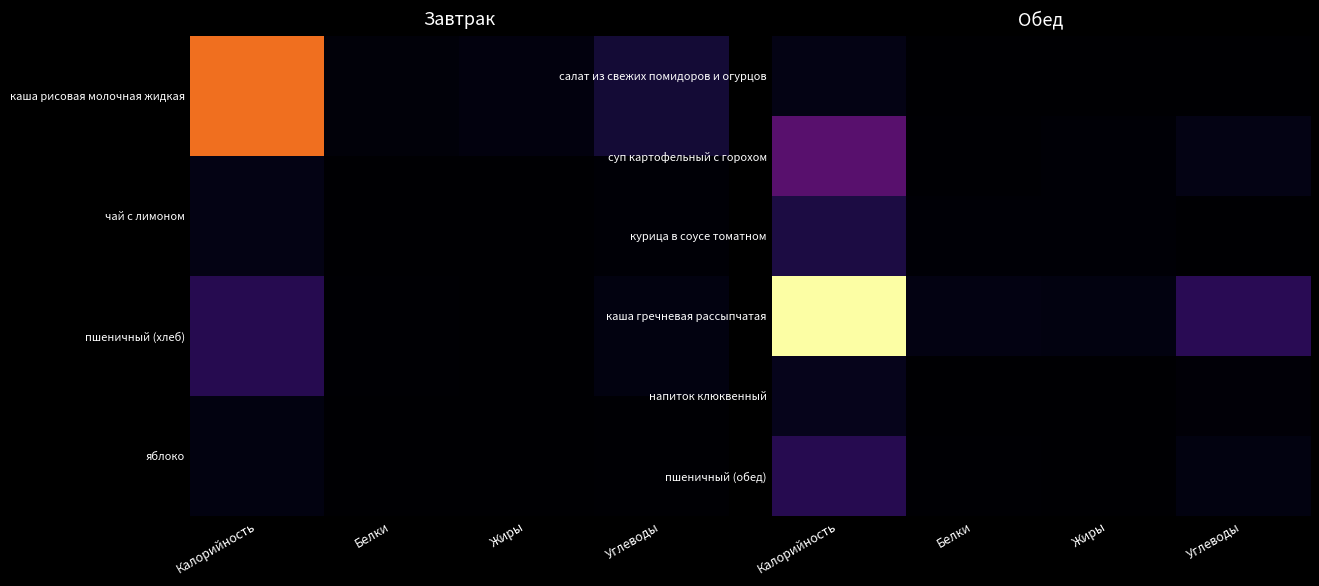

Which label corresponds to the smallest value in the chart?

Белки